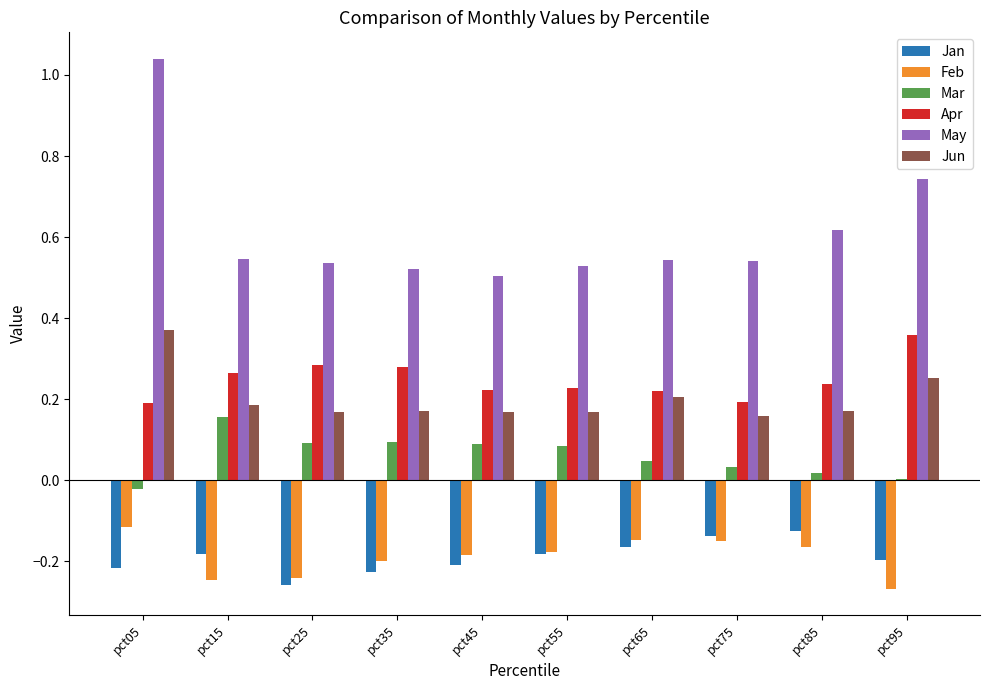

What is the sum of all Feb values?

-1.9